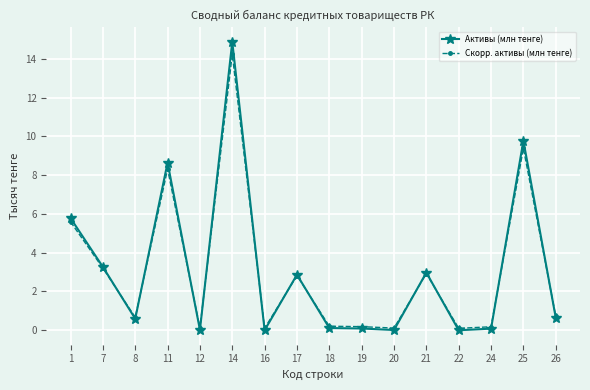

What is the spread (max minus min) of values at 14?

0.6